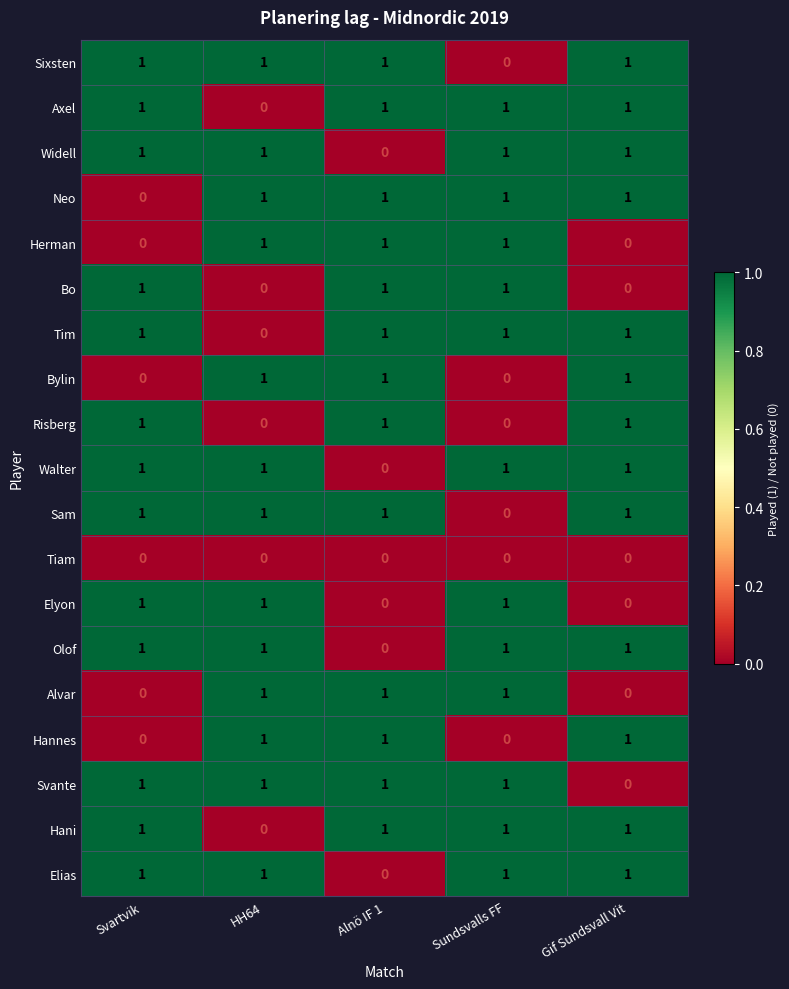

What is the difference between the highest and lowest values at Svartvik?

1